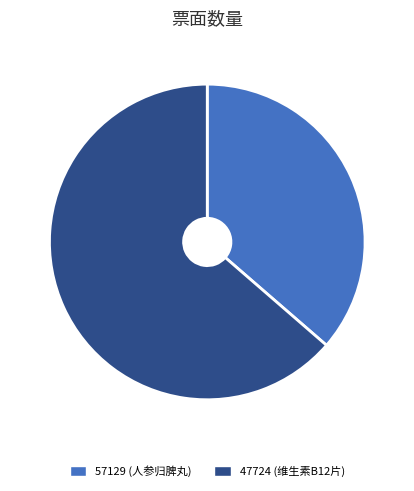

Rank the categories by value from highest to lowest.

47724, 57129